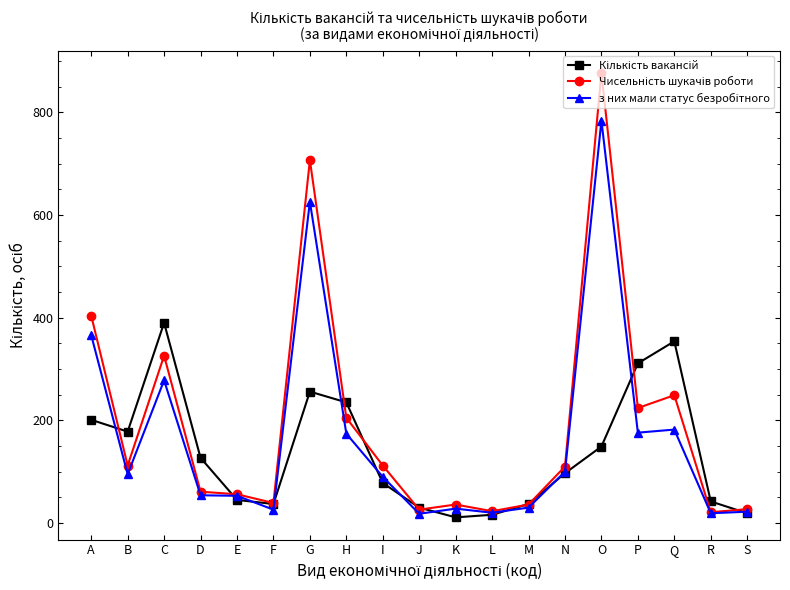

What is the greatest value displayed?

877